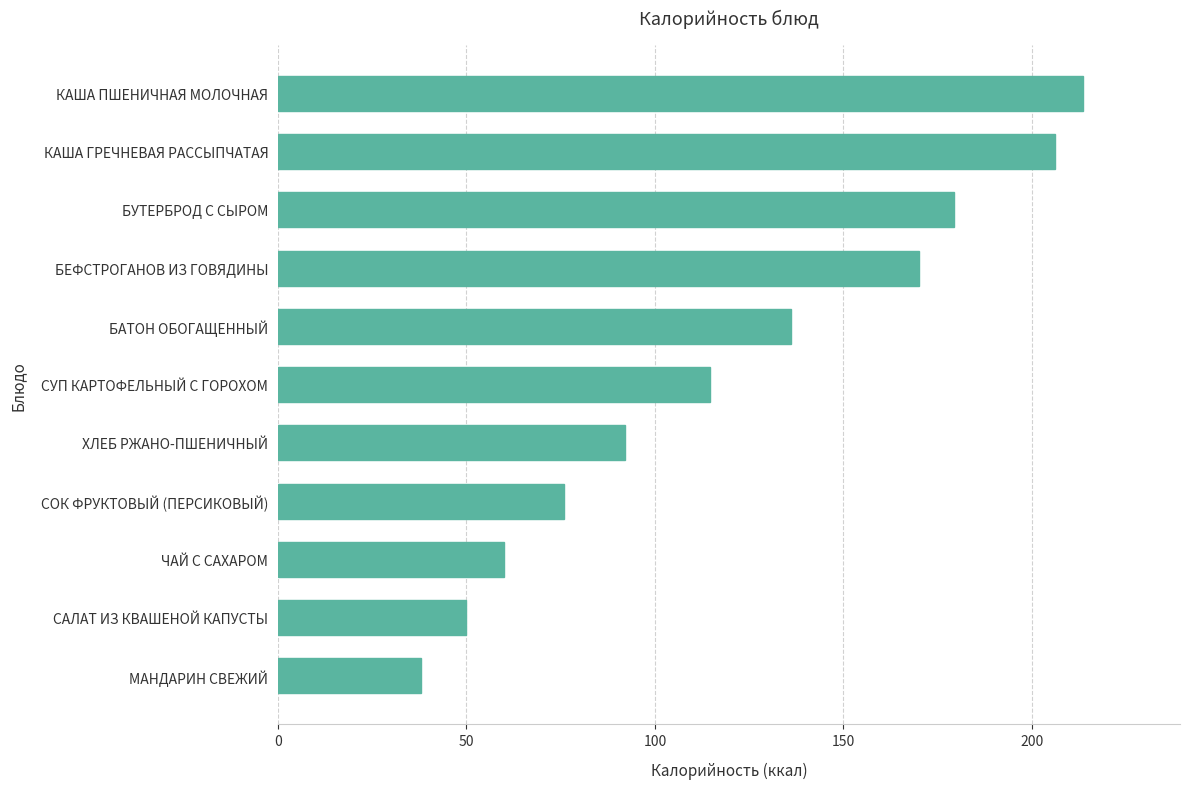

What is the approximate value at КАША ГРЕЧНЕВАЯ РАССЫПЧАТАЯ?

206.0